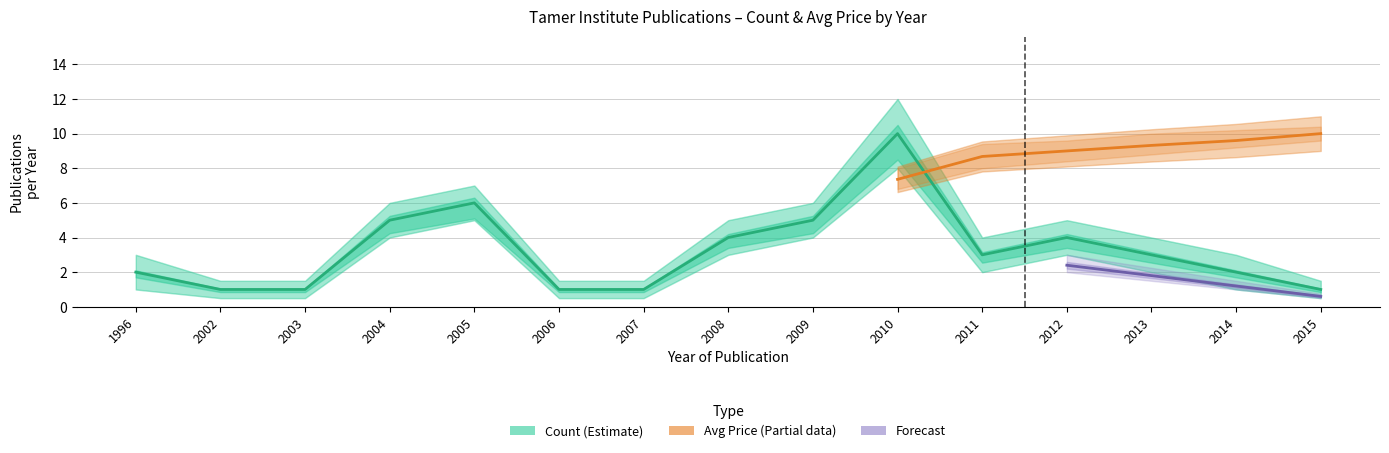

Reading left to right, transcribe all the data shown in this chart.

2	1	1	5	6	1	1	4	5	10	3	4	3	2	1